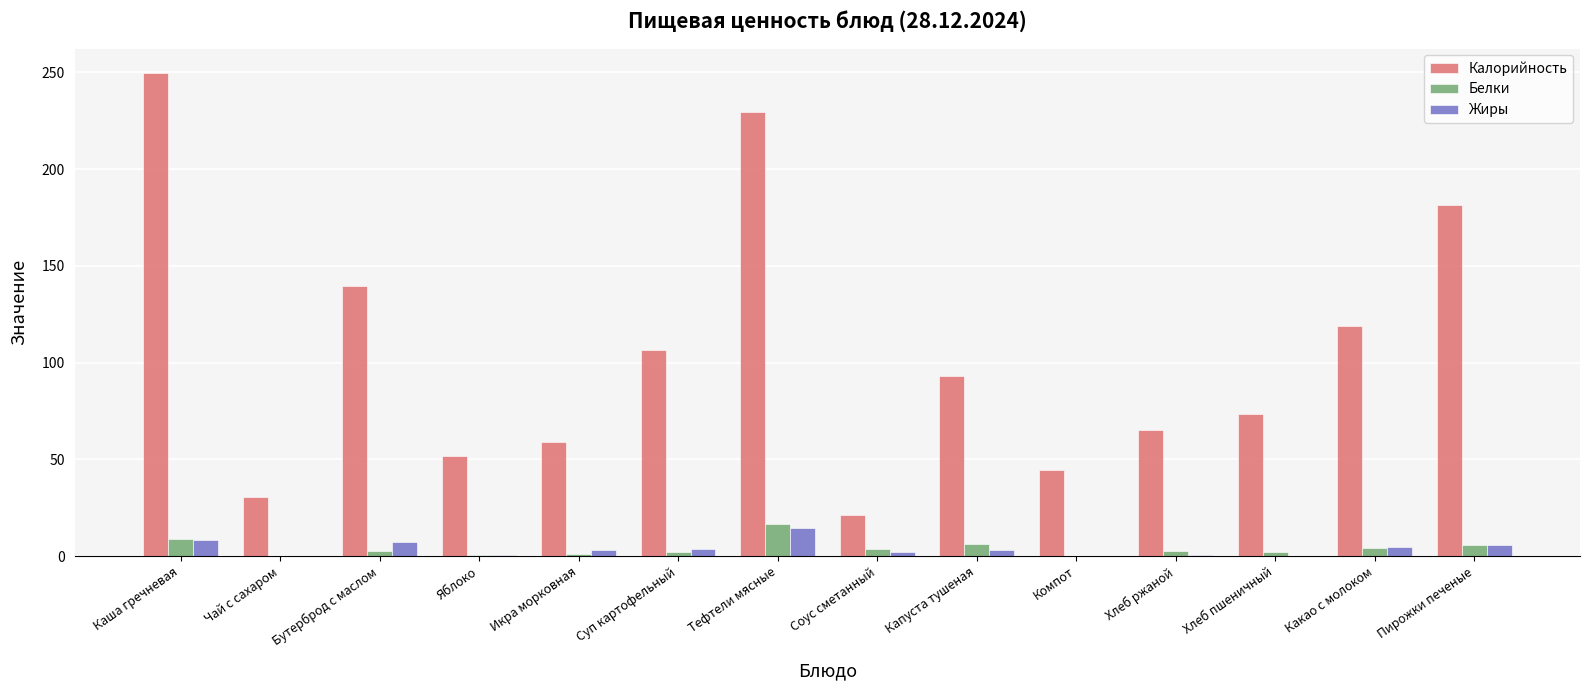

Which series changed the most between Икра морковная and Какао с молоком?

Калорийность